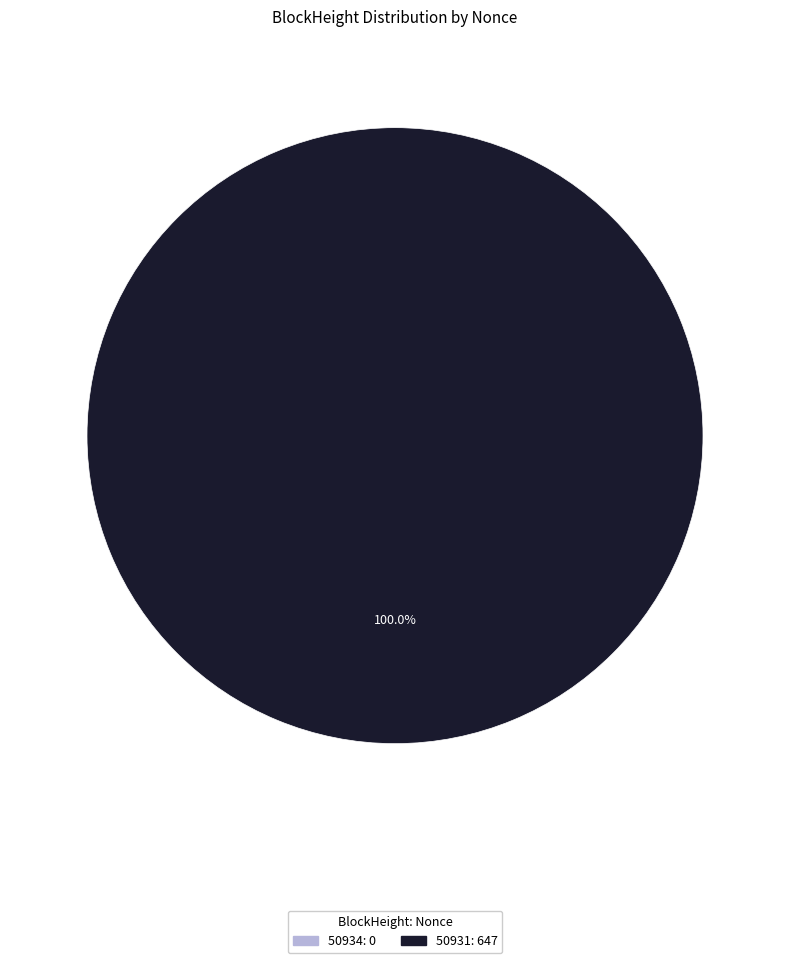

What is the change in value from 50934 to 50931?

+647